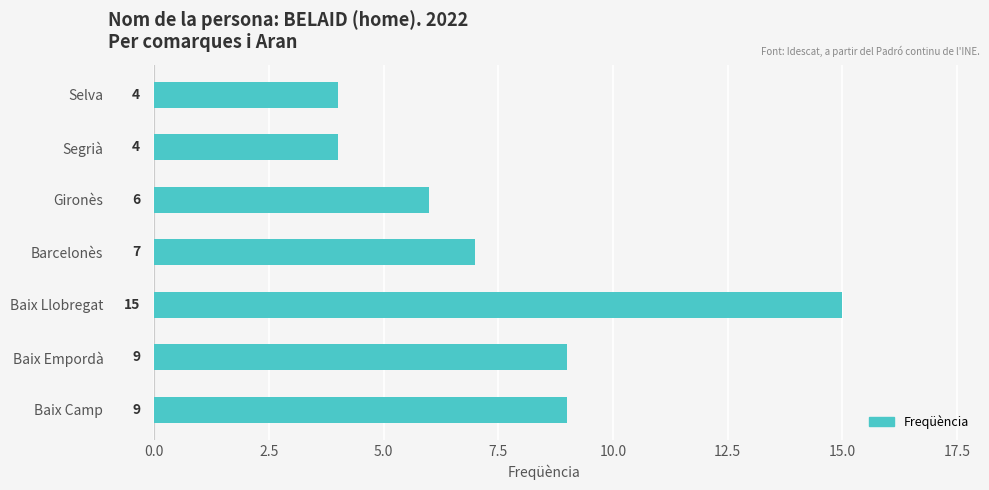

Which has a higher value, Gironès or Baix Llobregat?

Baix Llobregat